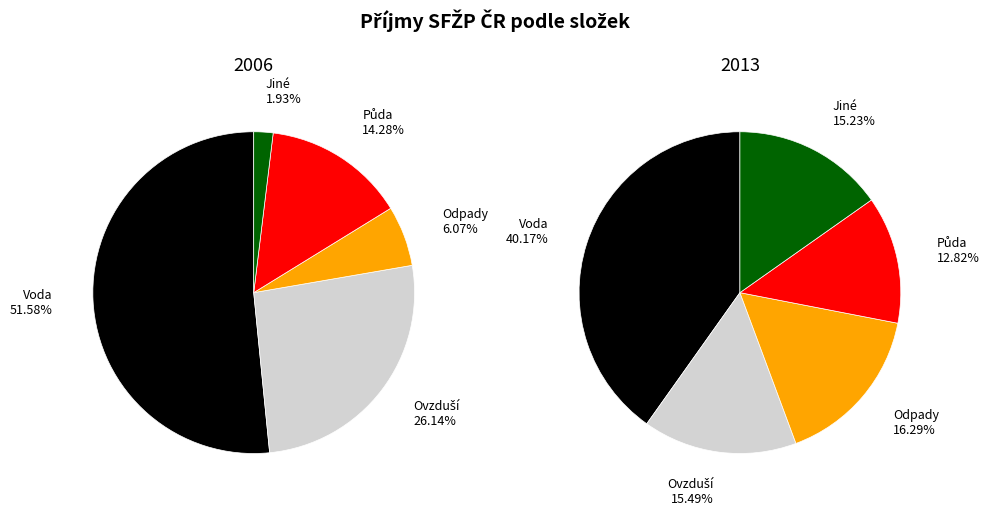

Rank the series at 2006 from highest to lowest value.

Voda, Ovzduší, Půda, Odpady, Jiné